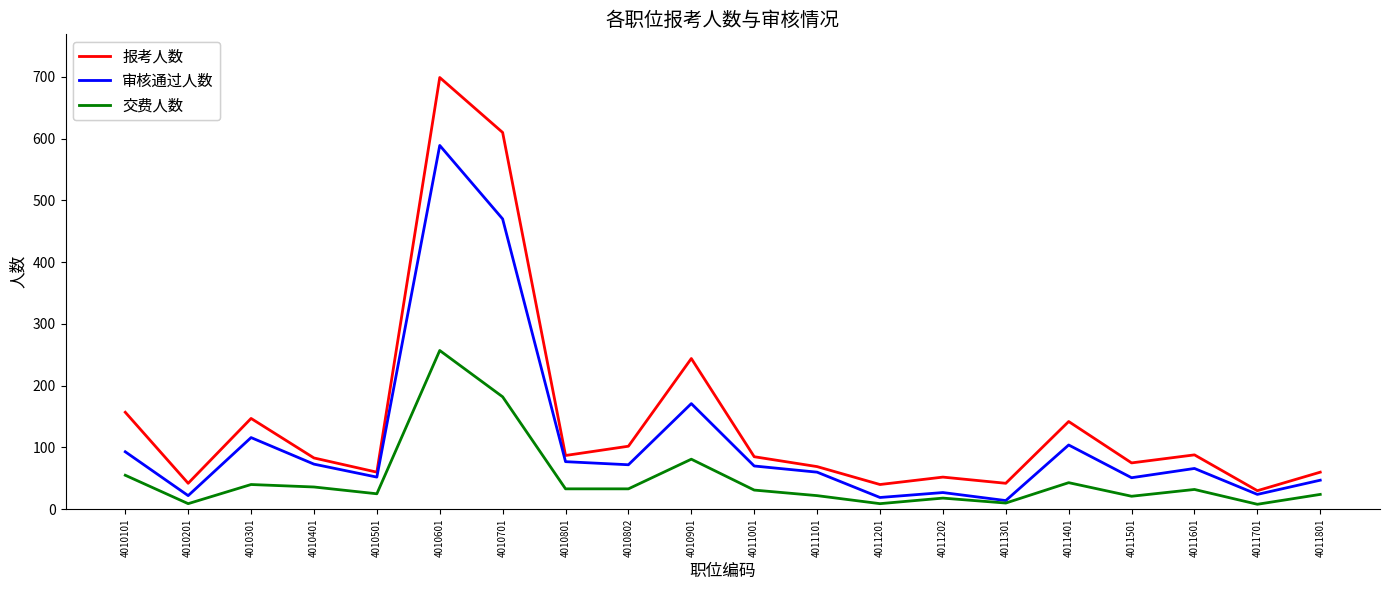

What is the highest value of the 审核通过人数 series?

589